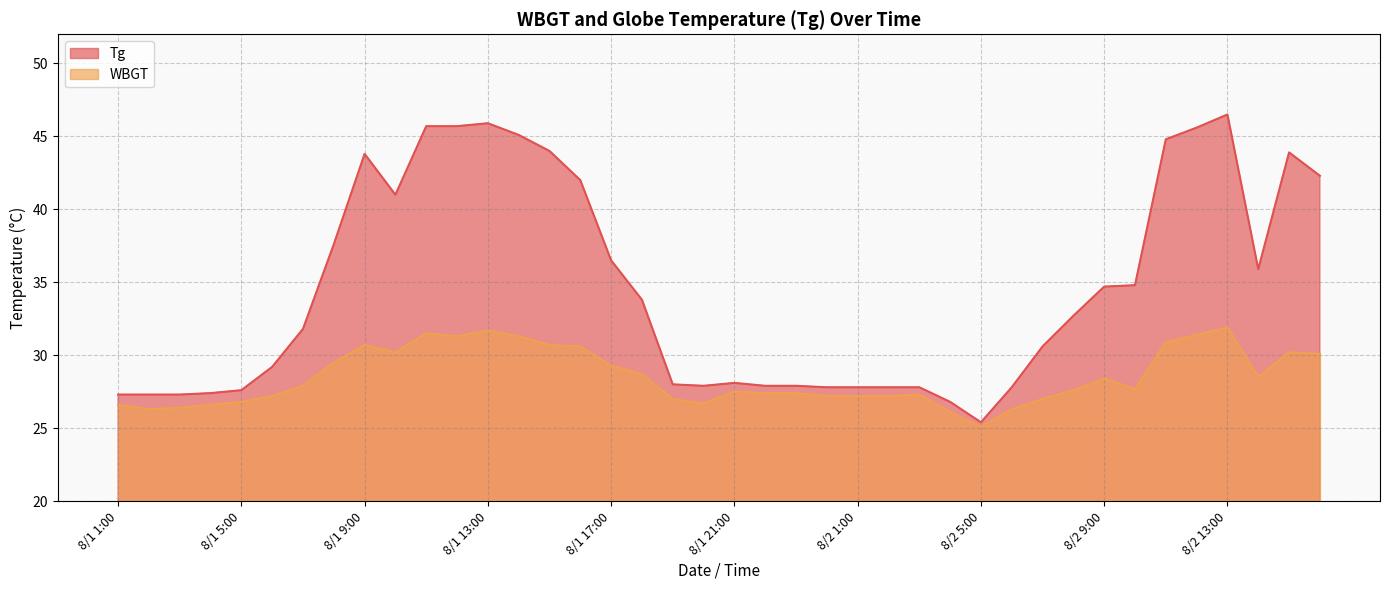

Reading left to right, extract all data points from this chart.

Tg: 8/1 1:00=27.3	8/1 2:00=27.3	8/1 3:00=27.3	8/1 4:00=27.4	8/1 5:00=27.6	8/1 6:00=29.2	8/1 7:00=31.8	8/1 8:00=37.6	8/1 9:00=43.8	8/1 10:00=41.0	8/1 11:00=45.7	8/1 12:00=45.7	8/1 13:00=45.9	8/1 14:00=45.1	8/1 15:00=44.0	8/1 16:00=42.0	8/1 17:00=36.5	8/1 18:00=33.8	8/1 19:00=28.0	8/1 20:00=27.9	8/1 21:00=28.1	8/1 22:00=27.9	8/1 23:00=27.9	8/1 24:00=27.8	8/2 1:00=27.8	8/2 2:00=27.8	8/2 3:00=27.8	8/2 4:00=26.8	8/2 5:00=25.4	8/2 6:00=27.8	8/2 7:00=30.6	8/2 8:00=32.7	8/2 9:00=34.7	8/2 10:00=34.8	8/2 11:00=44.8	8/2 12:00=45.6	8/2 13:00=46.5	8/2 14:00=35.9	8/2 15:00=43.9	8/2 16:00=42.3
WBGT: 8/1 1:00=26.6	8/1 2:00=26.3	8/1 3:00=26.4	8/1 4:00=26.6	8/1 5:00=26.8	8/1 6:00=27.2	8/1 7:00=27.9	8/1 8:00=29.5	8/1 9:00=30.7	8/1 10:00=30.2	8/1 11:00=31.5	8/1 12:00=31.3	8/1 13:00=31.7	8/1 14:00=31.3	8/1 15:00=30.7	8/1 16:00=30.6	8/1 17:00=29.3	8/1 18:00=28.7	8/1 19:00=27.0	8/1 20:00=26.7	8/1 21:00=27.5	8/1 22:00=27.4	8/1 23:00=27.4	8/1 24:00=27.2	8/2 1:00=27.2	8/2 2:00=27.2	8/2 3:00=27.3	8/2 4:00=26.1	8/2 5:00=25.1	8/2 6:00=26.3	8/2 7:00=27.0	8/2 8:00=27.6	8/2 9:00=28.4	8/2 10:00=27.7	8/2 11:00=30.9	8/2 12:00=31.4	8/2 13:00=31.9	8/2 14:00=28.5	8/2 15:00=30.2	8/2 16:00=30.1